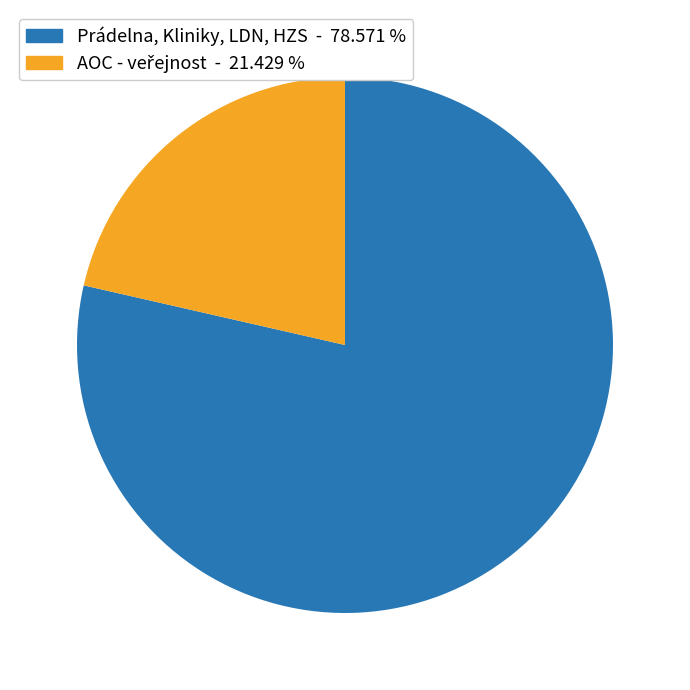

Does any single category account for the majority?

Yes